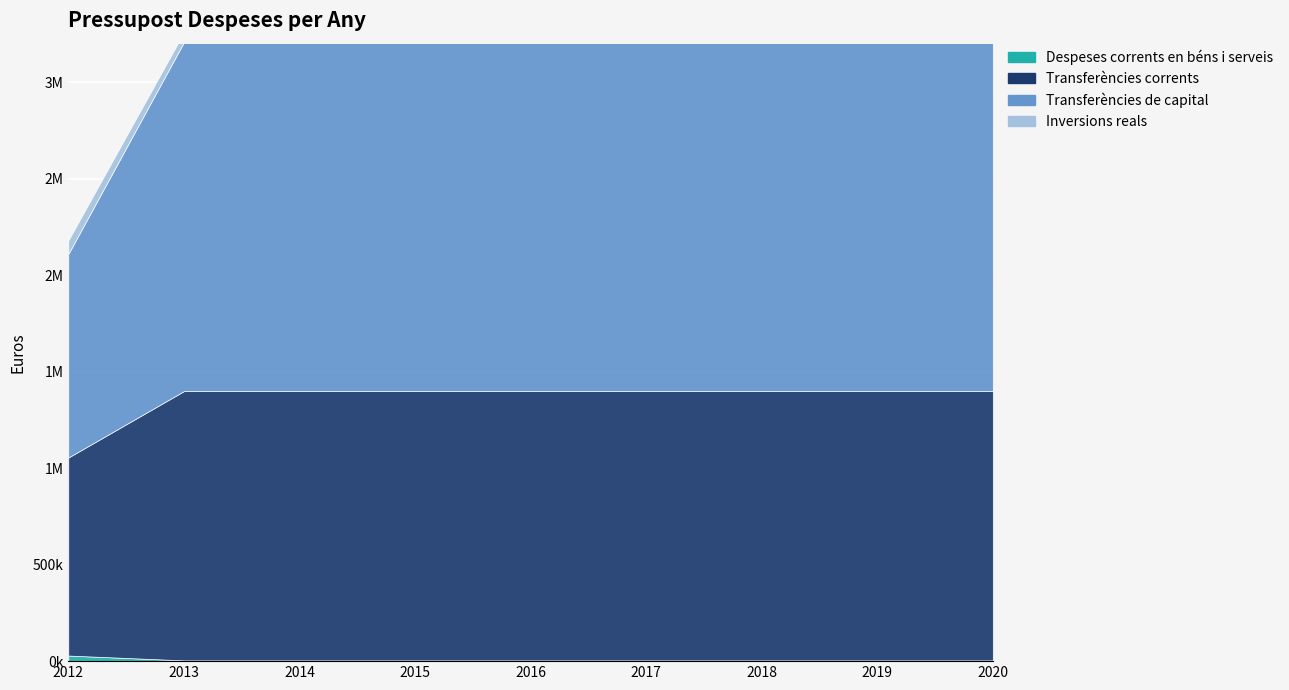

True or false: Transferències corrents and Despeses corrents en béns i serveis cross at least once.

False